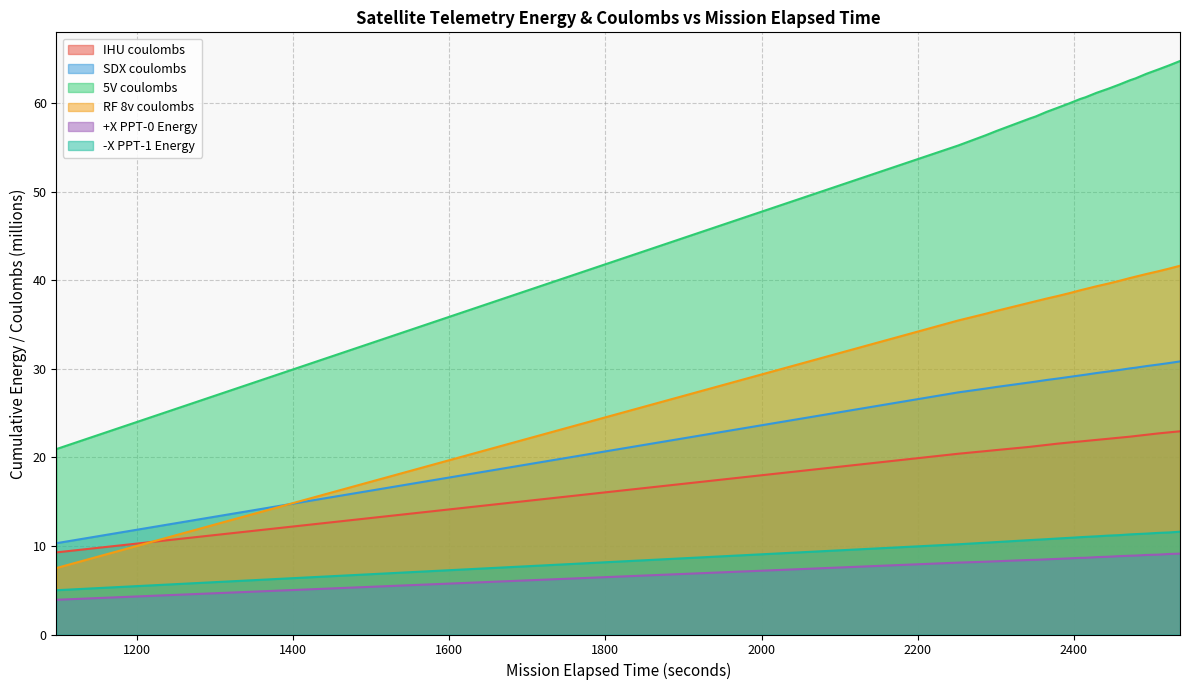

What is the minimum value shown in the chart?

3.9